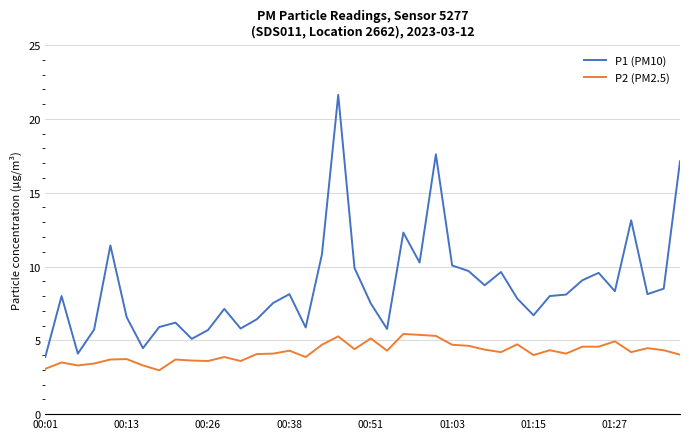

What is the lowest value of the P2 (PM2.5) series?

3.0